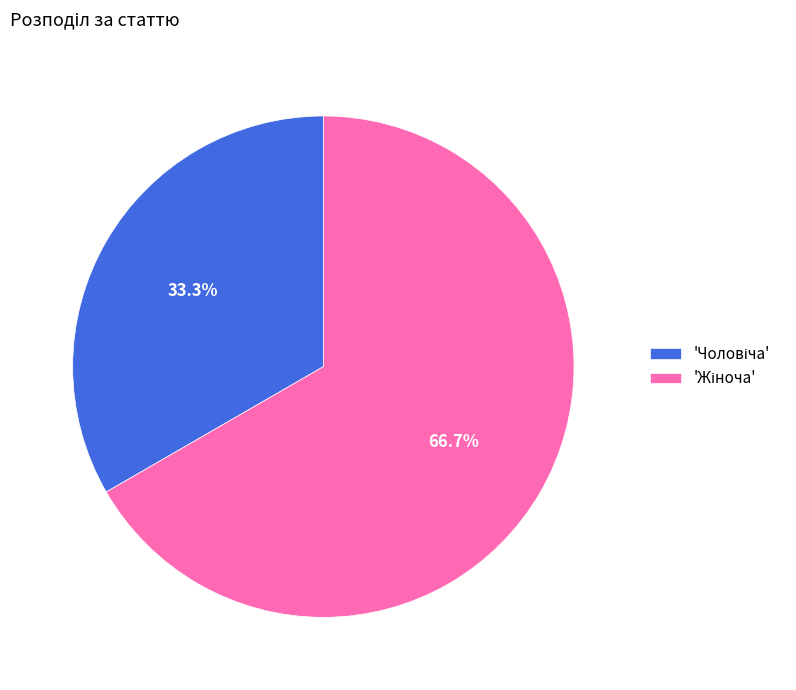

Does any single category account for the majority?

Yes